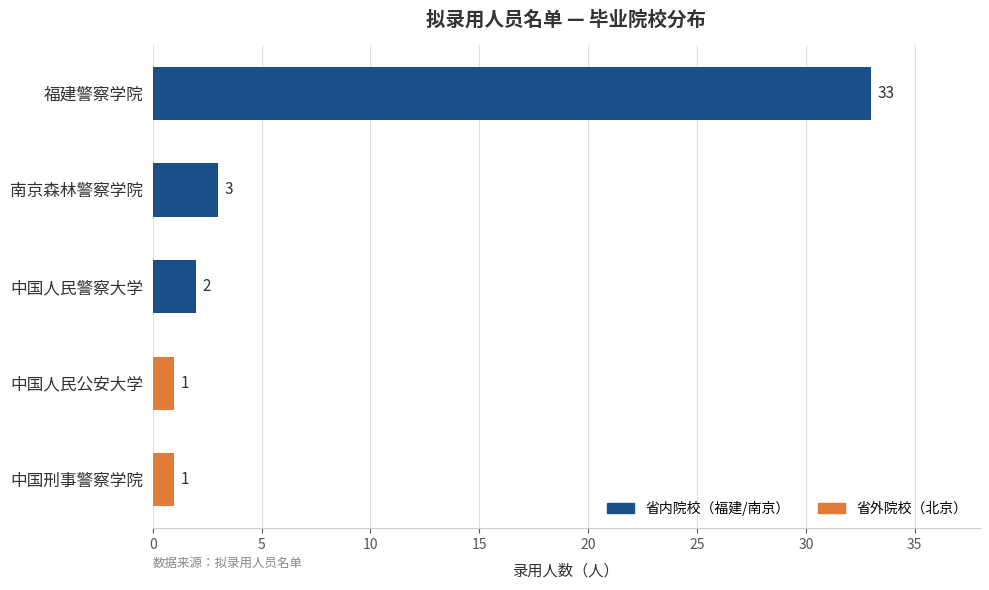

Where is the data nearest to the value 17?

南京森林警察学院